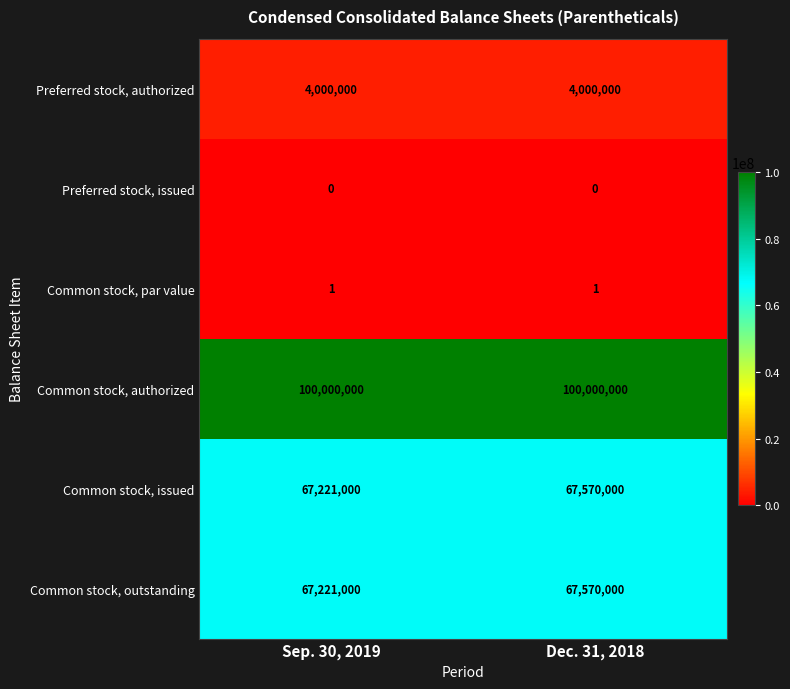

What is the spread (max minus min) of values at Sep. 30, 2019?

100000000